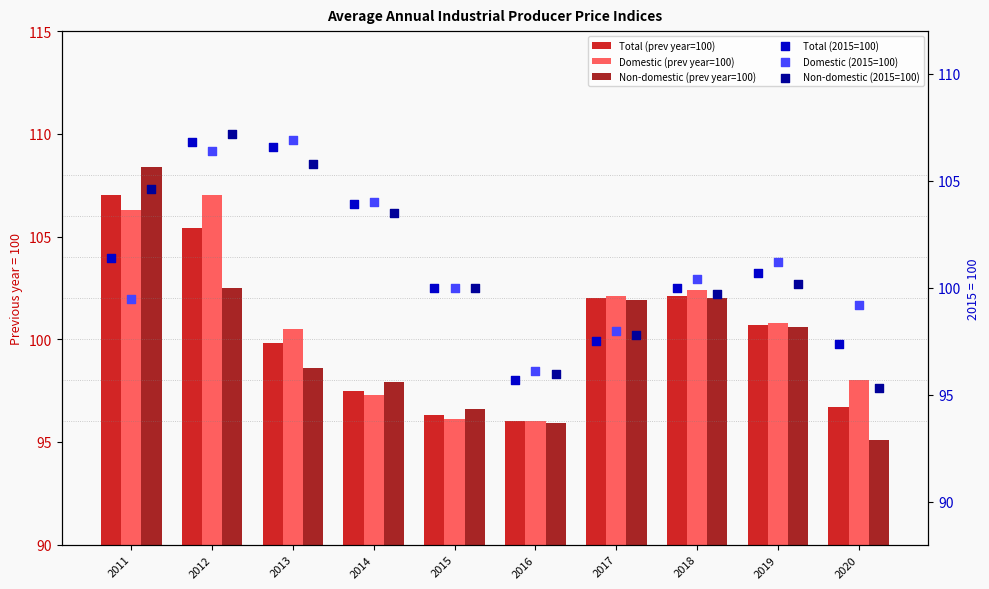

What is the total value across all series at 2018?

606.6